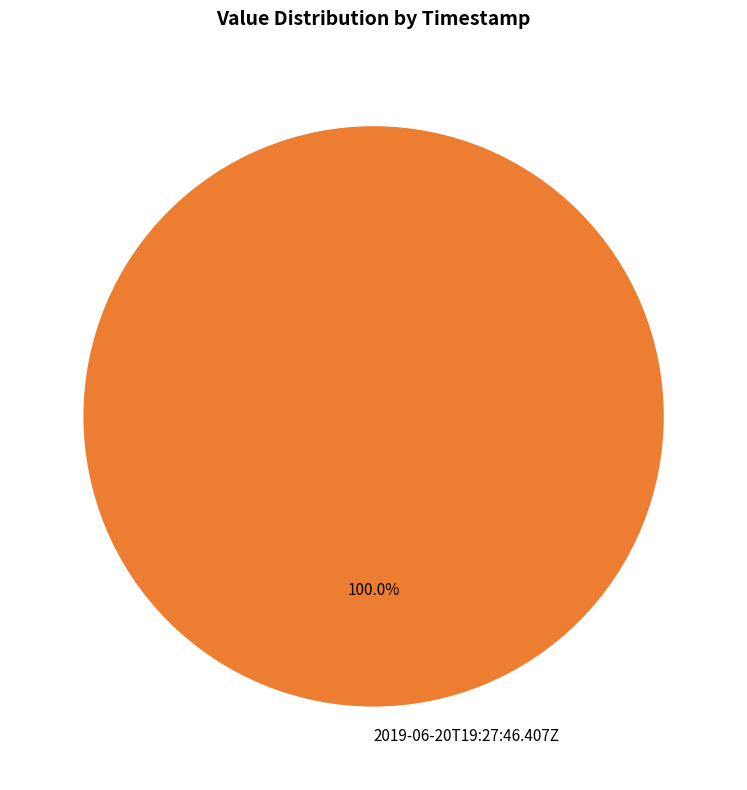

Does 2019-06-20T19:27:46.407Z represent more than half of the total?

Yes